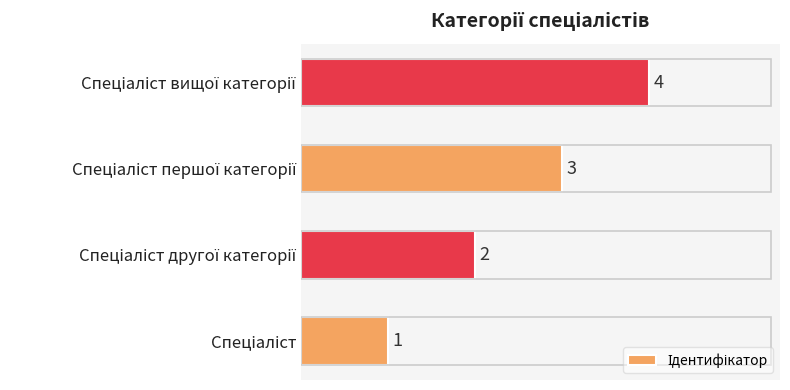

What is the sum of all values?

10